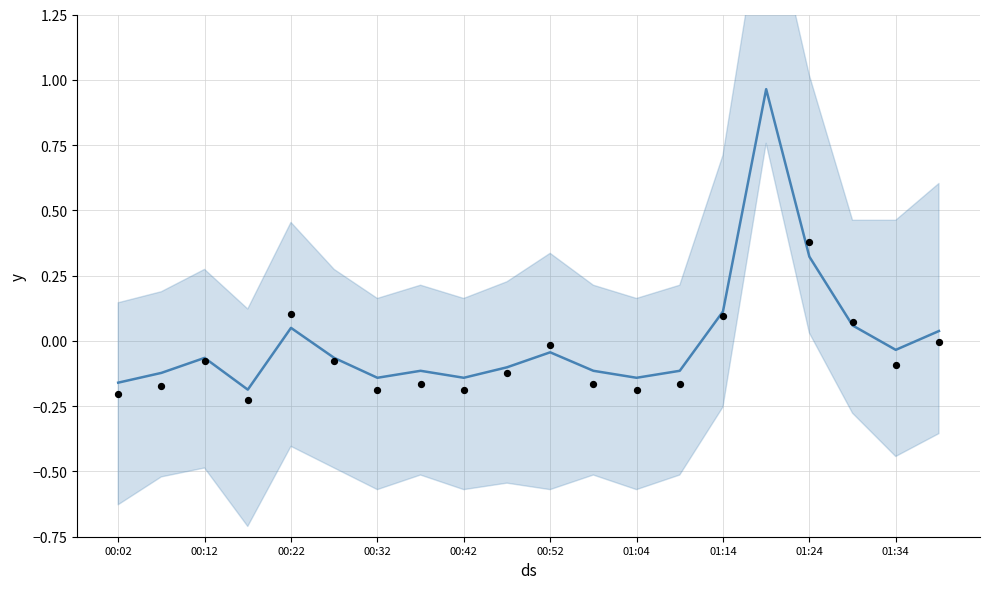

Is the value of P1 at 01:04 greater than the value of P2 at 00:12?

No